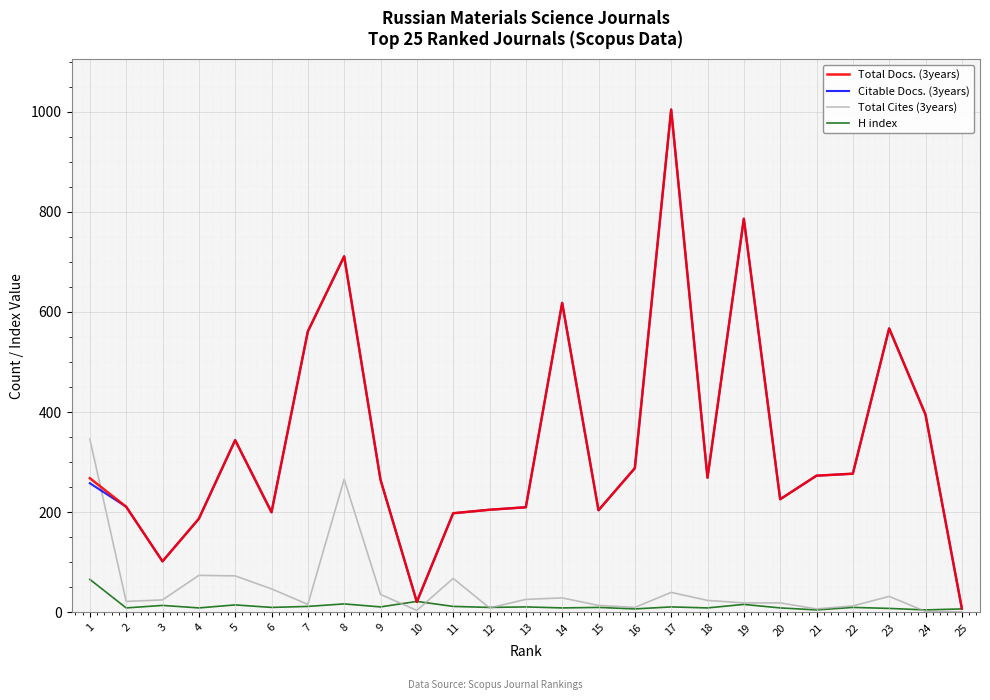

What are all the series names shown in the legend?

Total Docs. (3years), Citable Docs. (3years), Total Cites (3years), H index